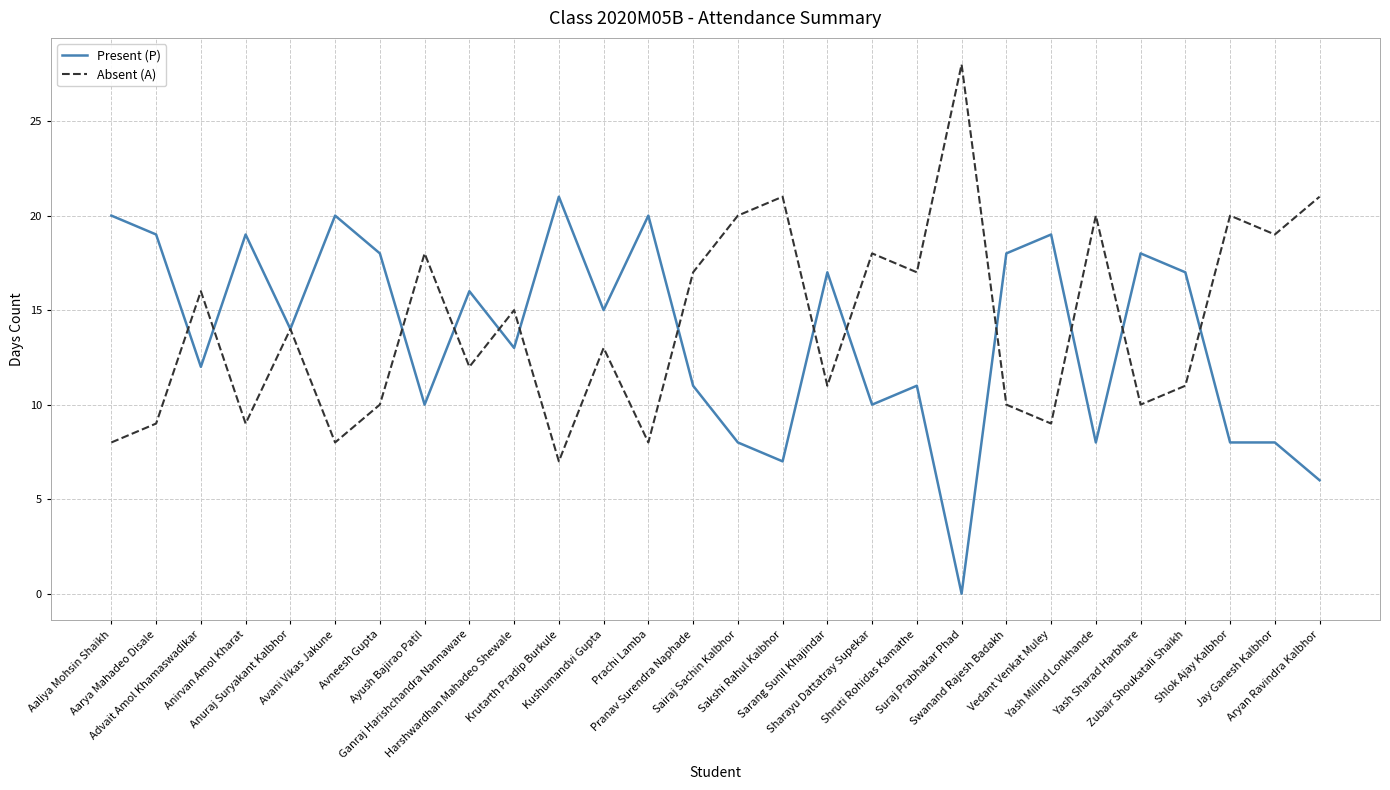

What is the sum of all Present (P) values?

383